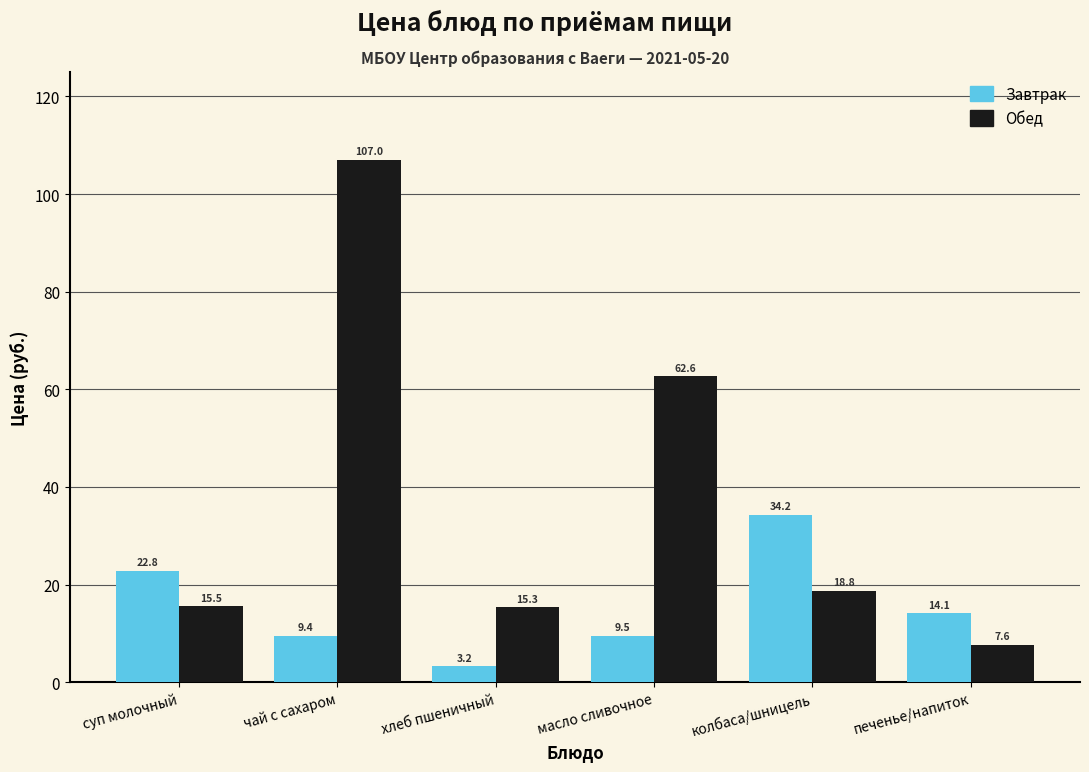

Reading right to left, list all the values displayed in this chart.

Завтрак: печенье/напиток=14.1	колбаса/шницель=34.2	масло сливочное=9.5	хлеб пшеничный=3.2	чай с сахаром=9.4	суп молочный=22.8
Обед: печенье/напиток=7.6	колбаса/шницель=18.8	масло сливочное=62.6	хлеб пшеничный=15.3	чай с сахаром=107.0	суп молочный=15.5